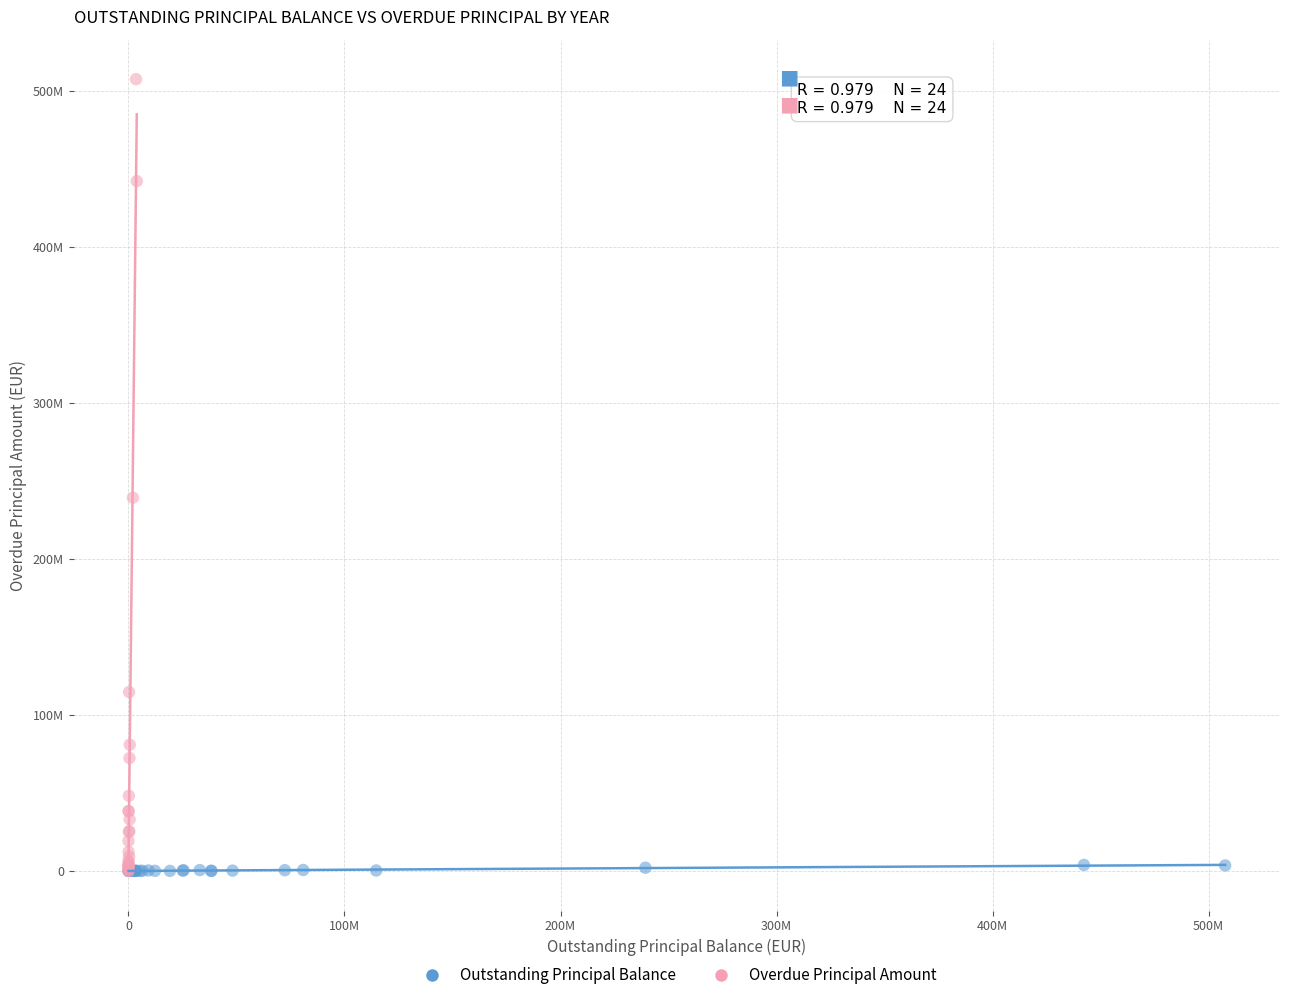

What are all the series names shown in the legend?

Outstanding Principal Balance, Overdue Principal Amount